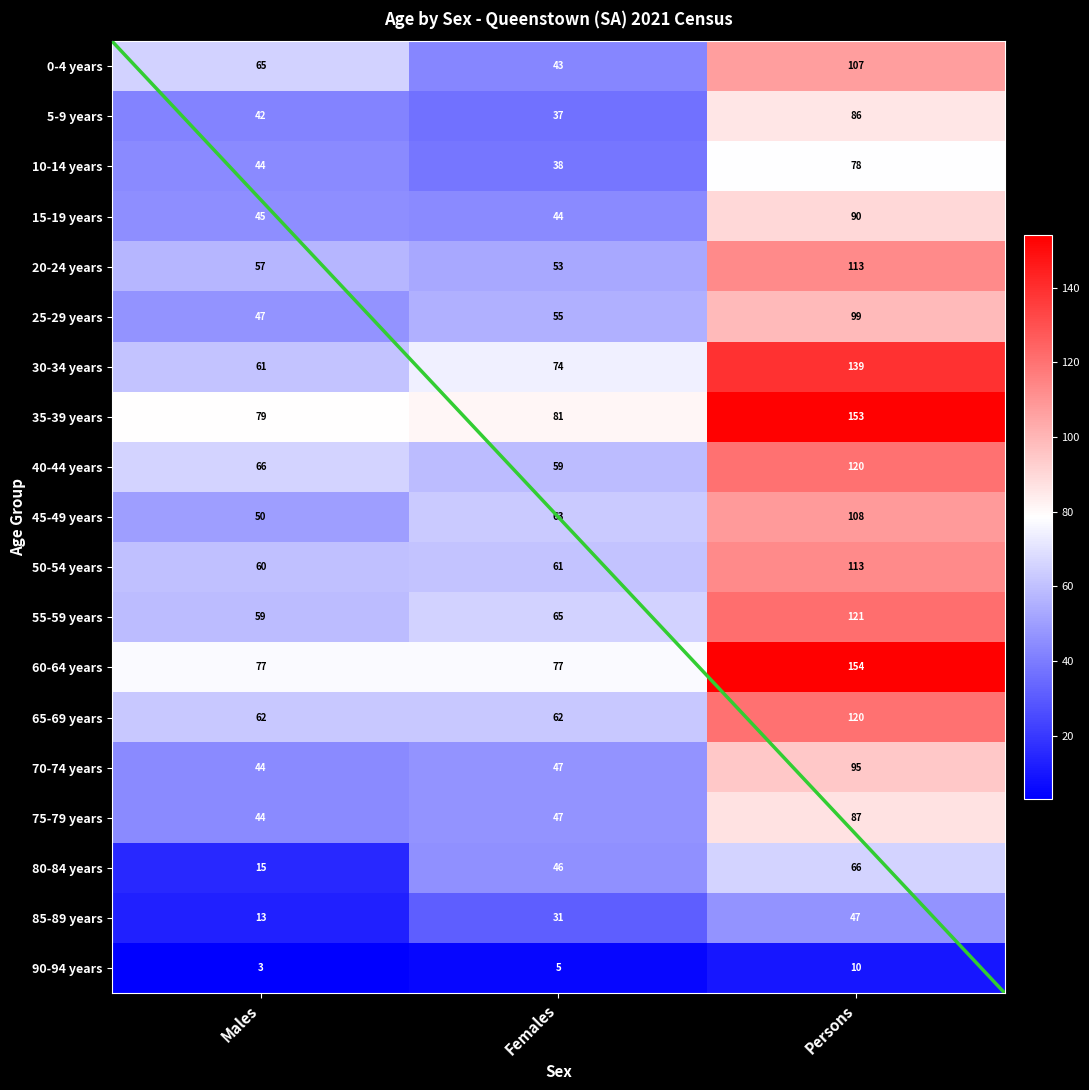

Between Females and Persons, which series saw the biggest shift?

60-64 years